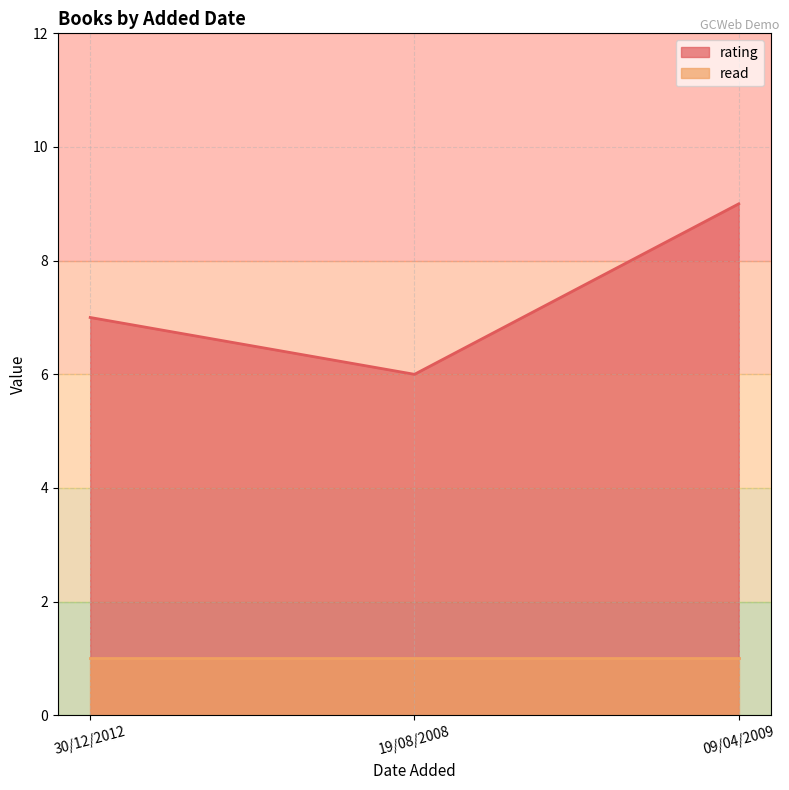

What is the ratio of the value at 09/04/2009 to the value at 30/12/2012?

1.3